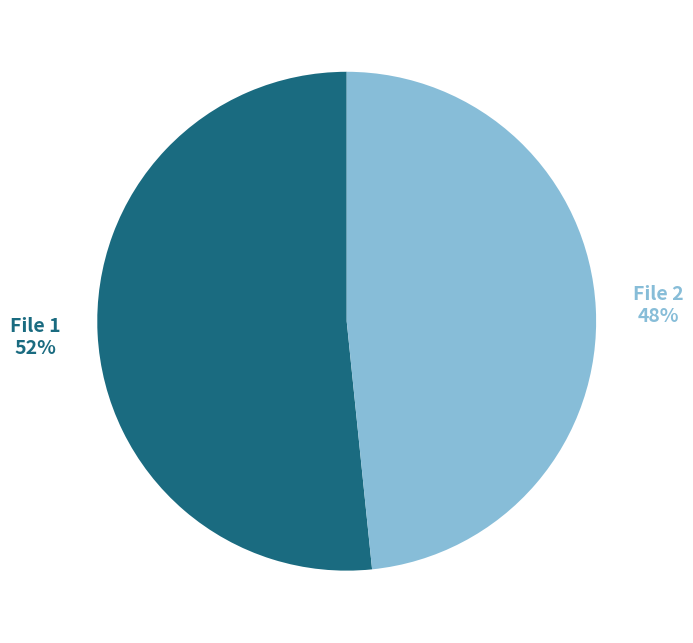

Which slice is the smallest?

File 2